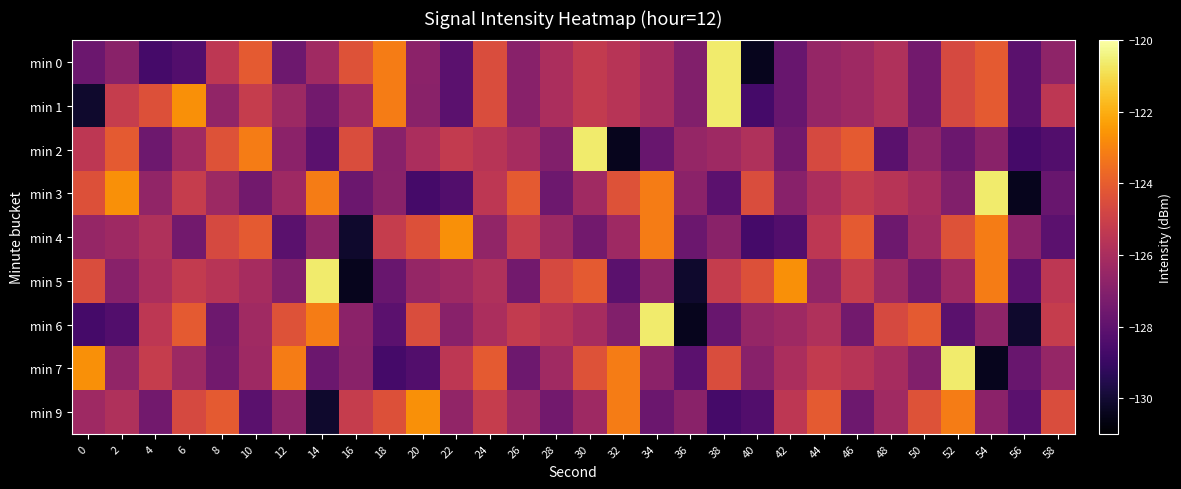

Between 18 and 34, which is larger?

18